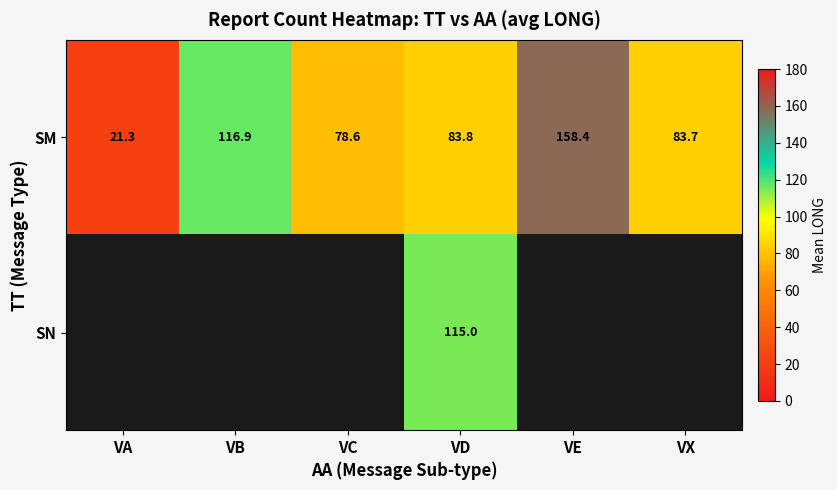

Between VA and VB, which is larger?

VB